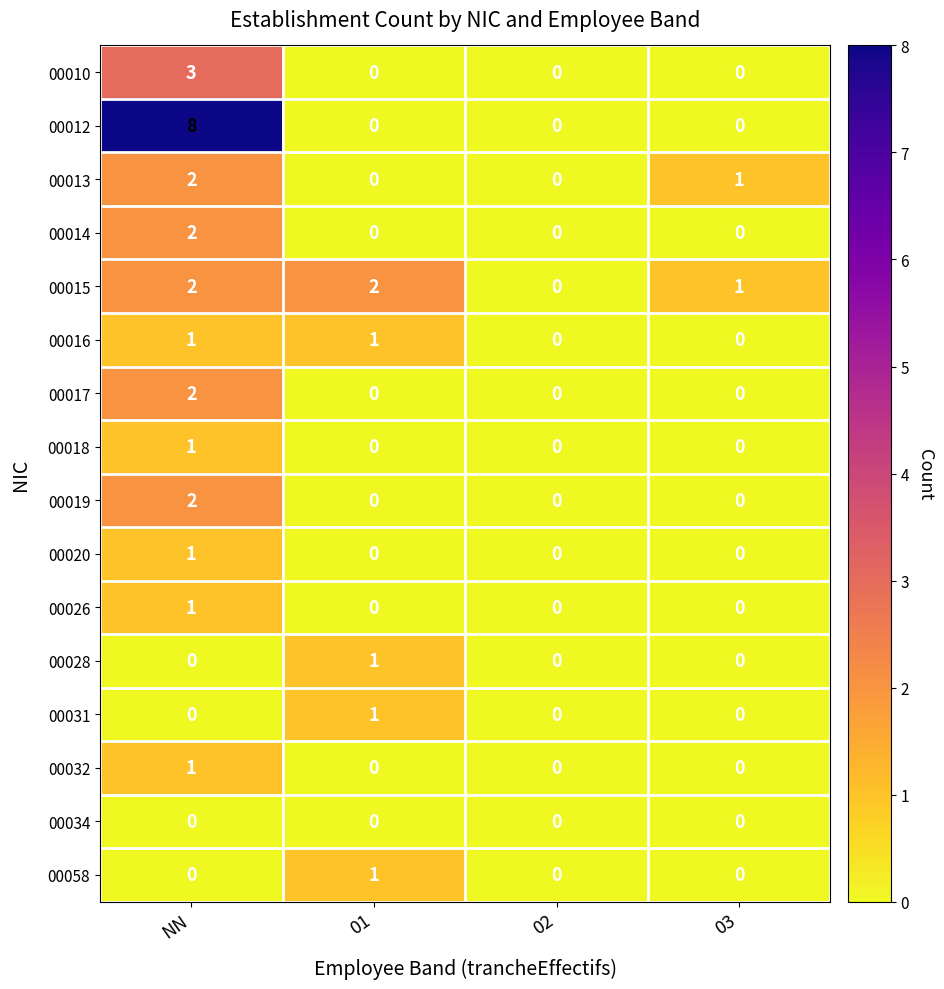

At which category does the chart reach its peak across all series?

NN